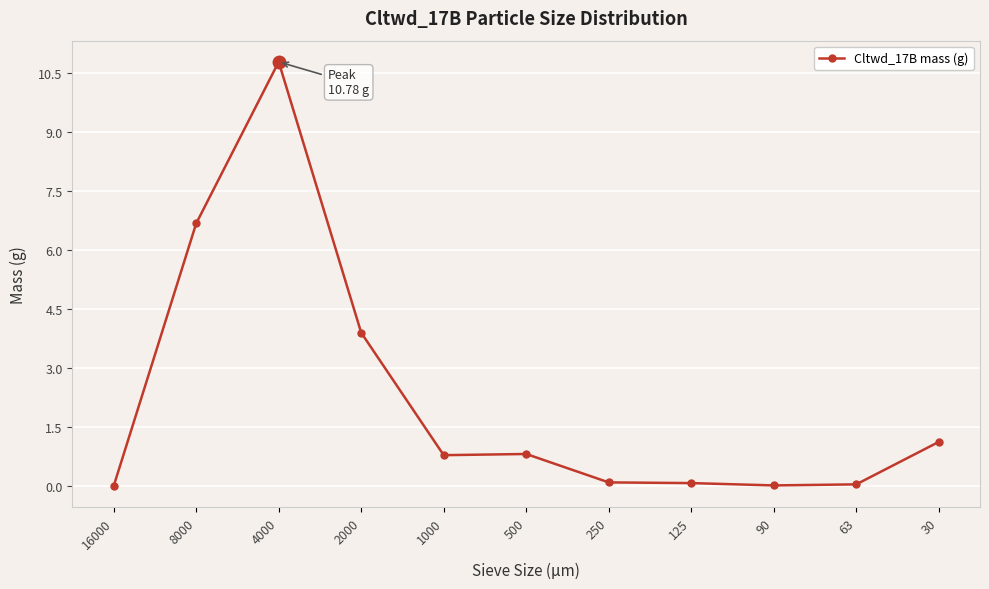

Is it true that the value at 250 is 0.1?

True